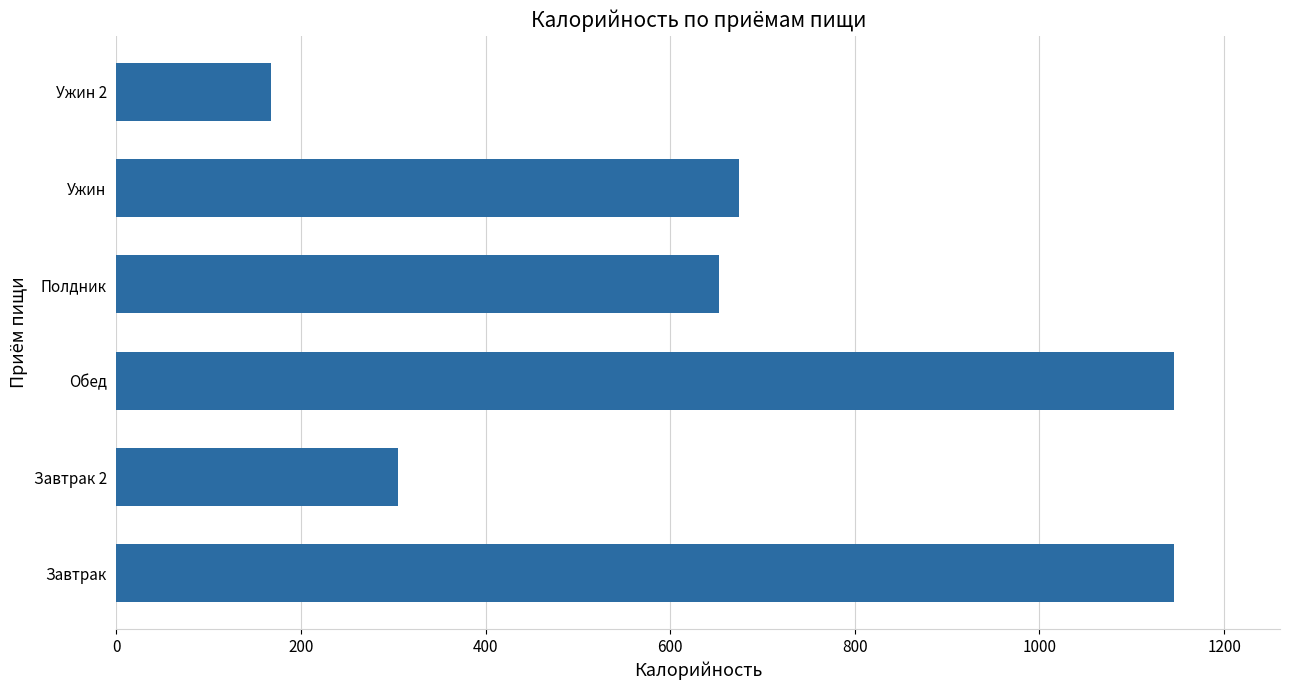

What is the change in value from Завтрак 2 to Обед?

+841